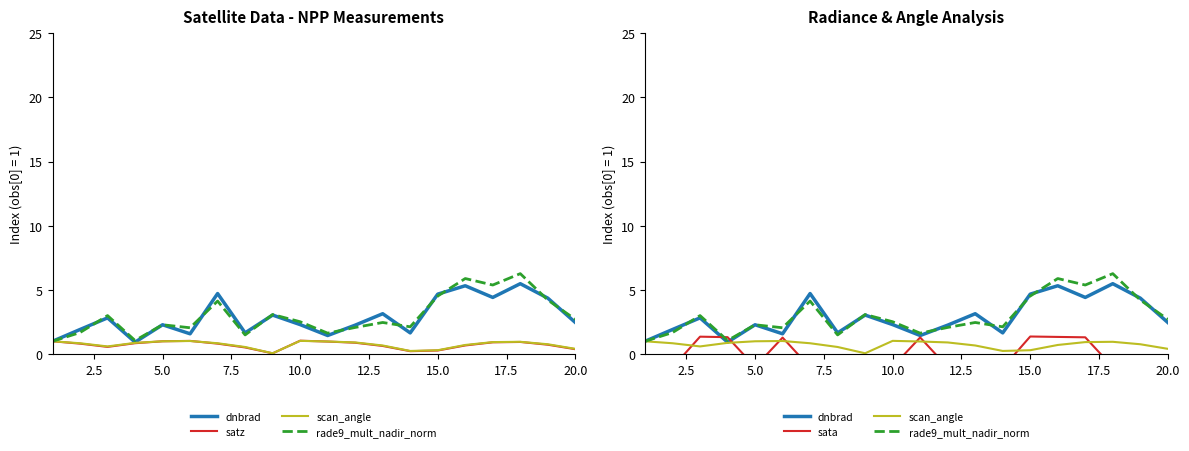

What is the difference between the maximum and second lowest values in the scan_angle series?

0.8